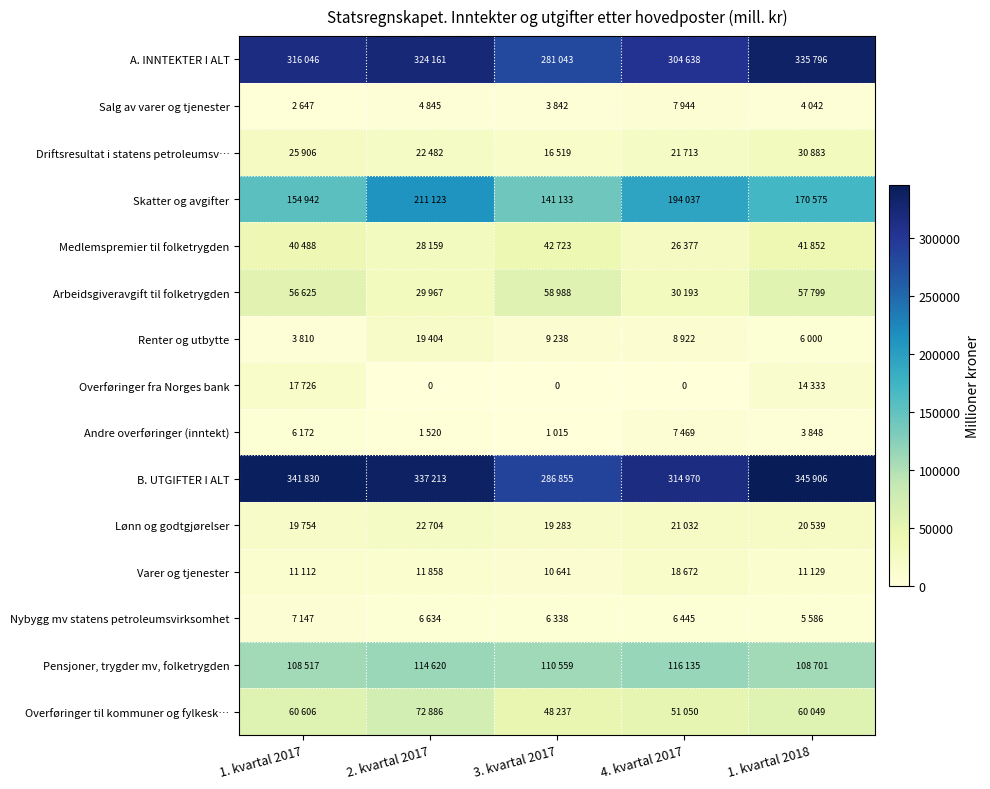

Count the number of data series in this chart.

15